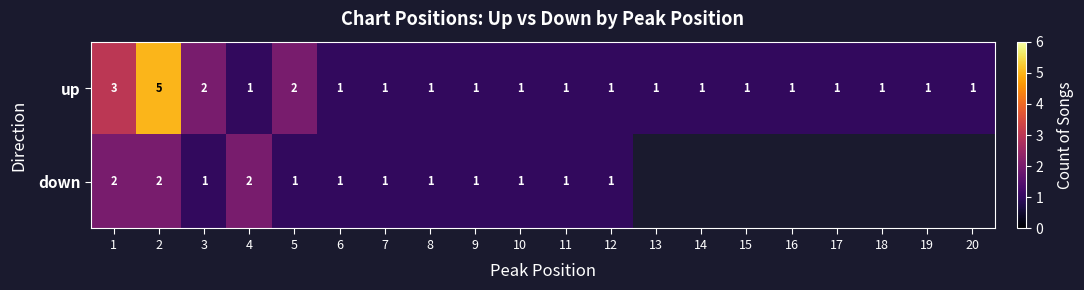

At how many categories does at least one series exceed 1?

5